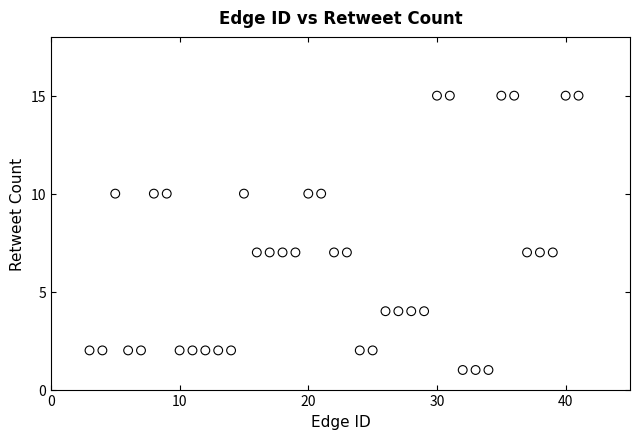

What is the range of X values (max minus min)?

38